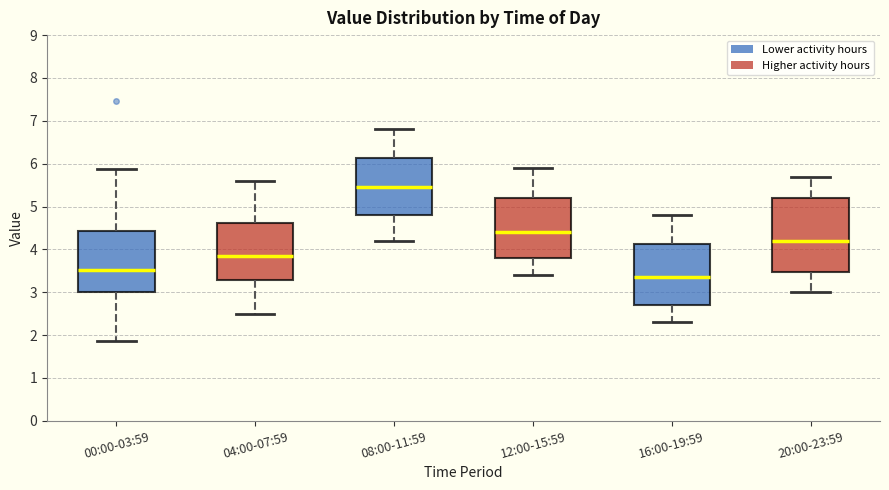

Which box's median line is the highest?

08:00-11:59